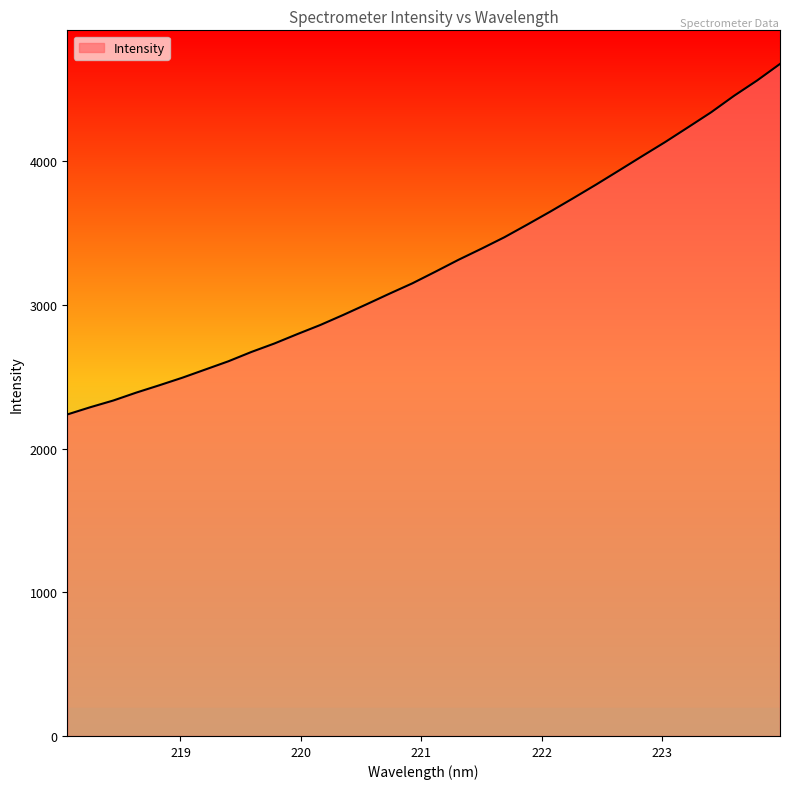

What is the greatest value displayed?

4679.2